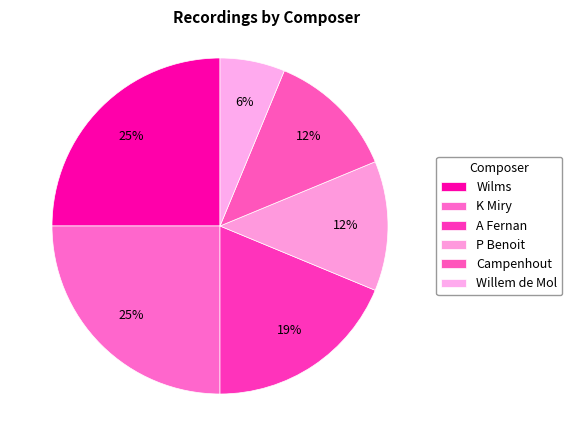

Combined, what portion of the pie is P Benoit and Willem de Mol?

18.8%